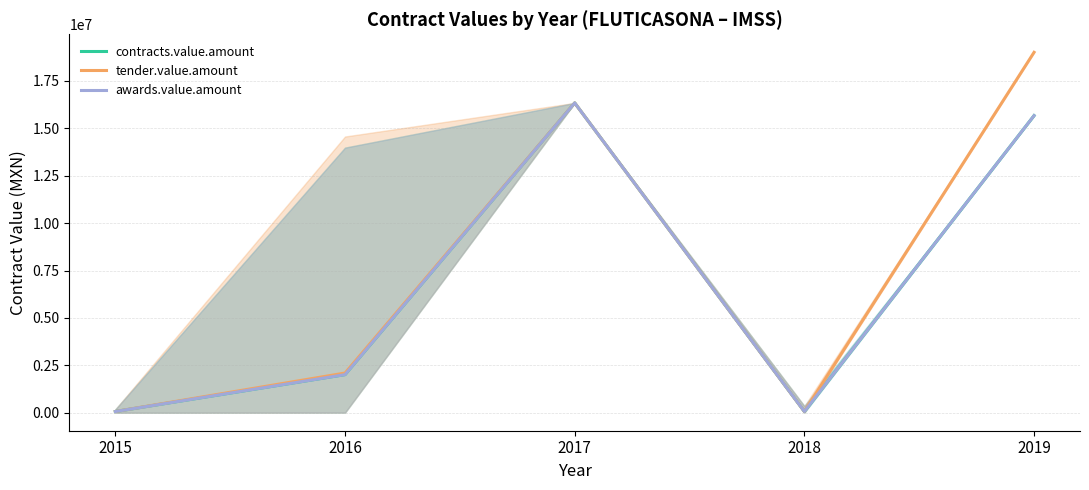

What is the average value of the awards.value.amount series?

6830264.6